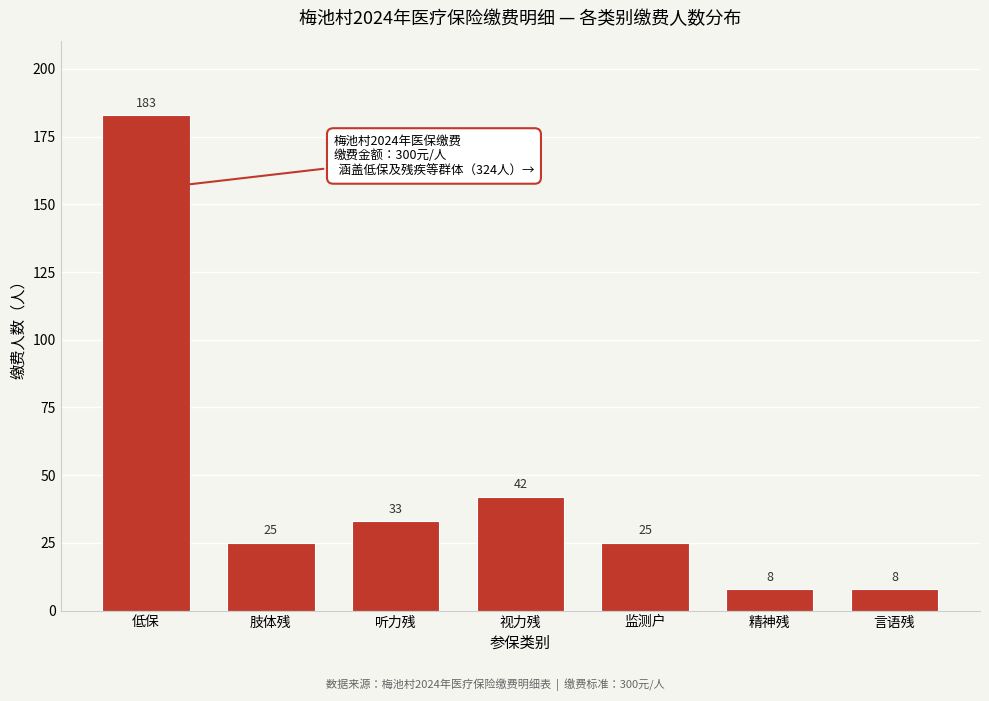

Reading left to right, what are all the values shown in this chart?

低保=183	肢体残=25	听力残=33	视力残=42	监测户=25	精神残=8	言语残=8